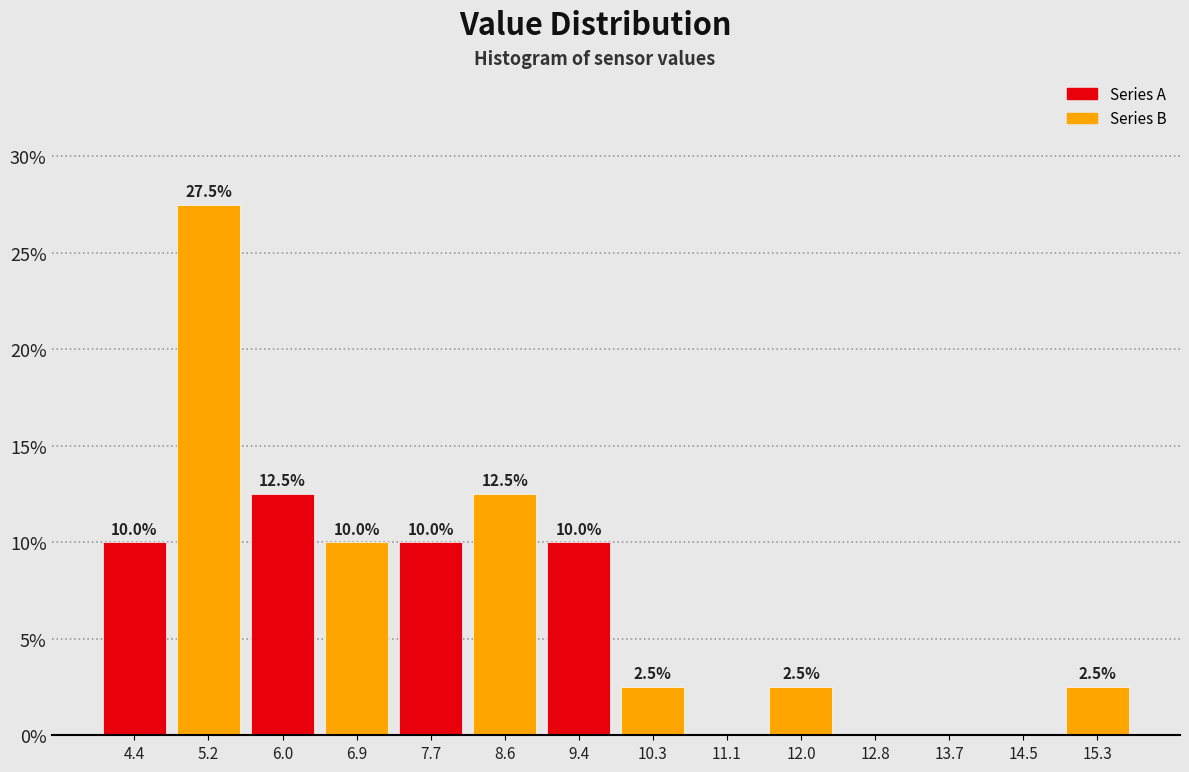

Over which range of the x-axis is the bar tallest?

4.8 to 5.6